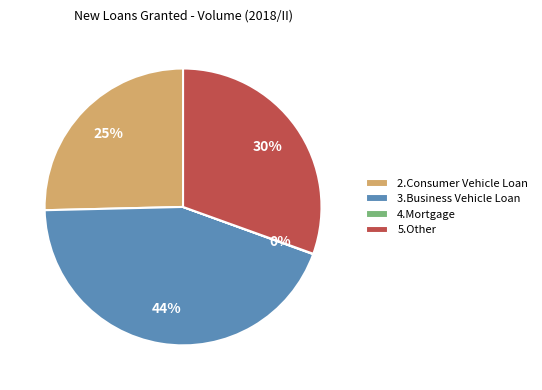

Combined, do 2.Consumer Vehicle Loan and 5.Other account for over 50%?

Yes